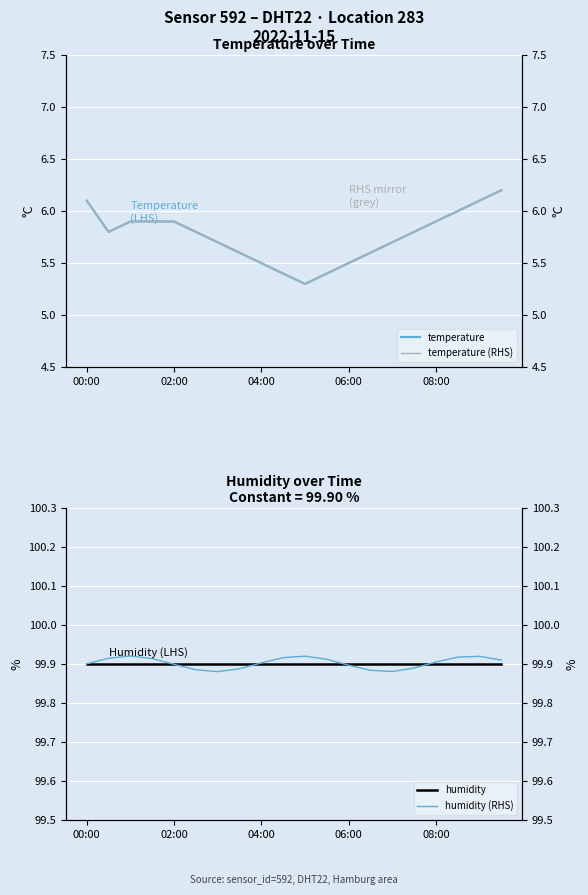

How many humidity (RHS) values are between 99 and 100?

20